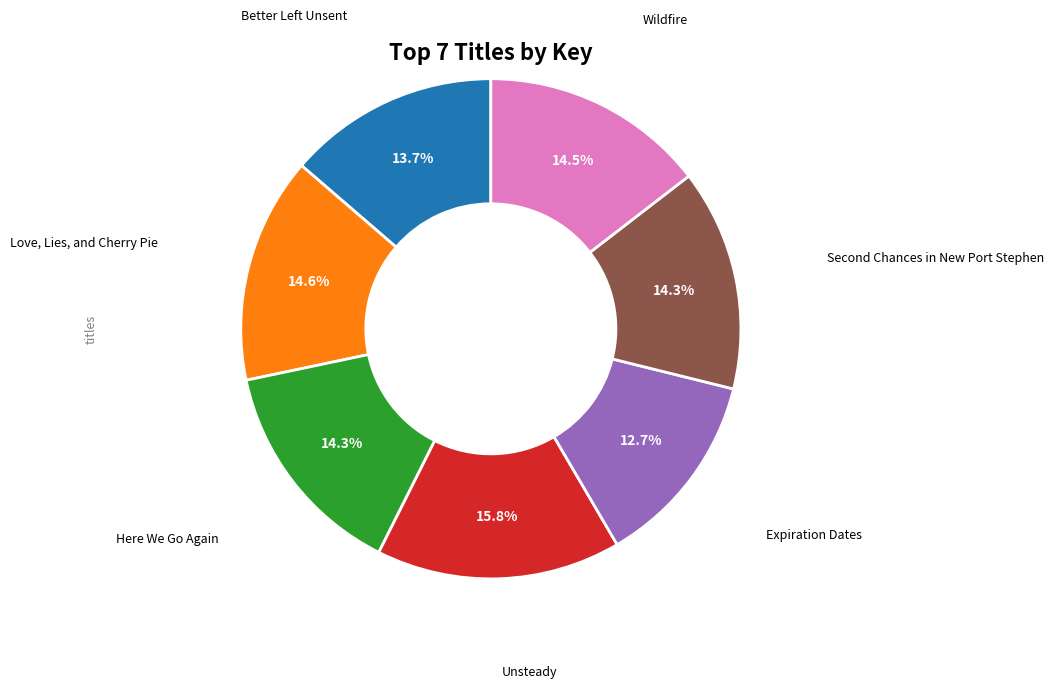

Is there any slice that represents more than half of the pie?

No